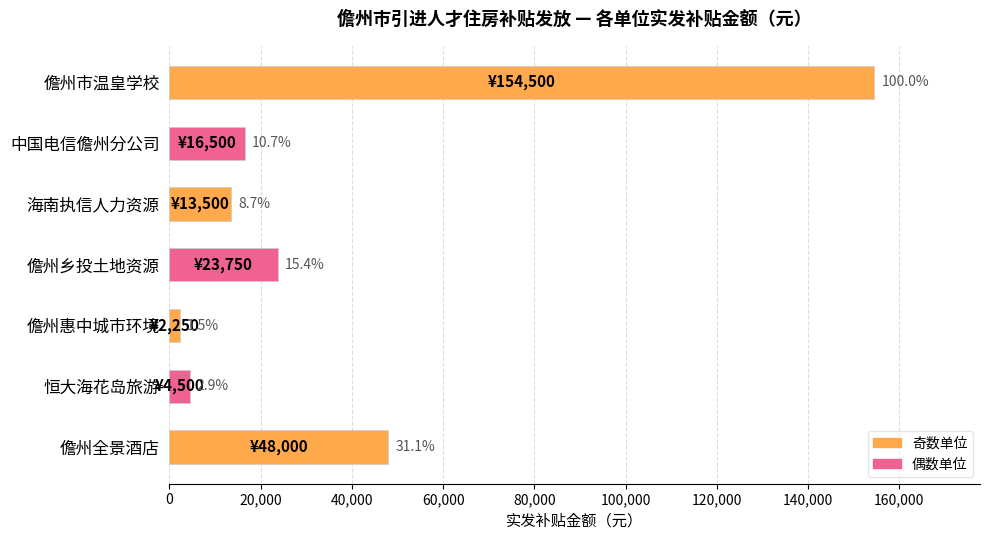

How many bars are there in total?

7